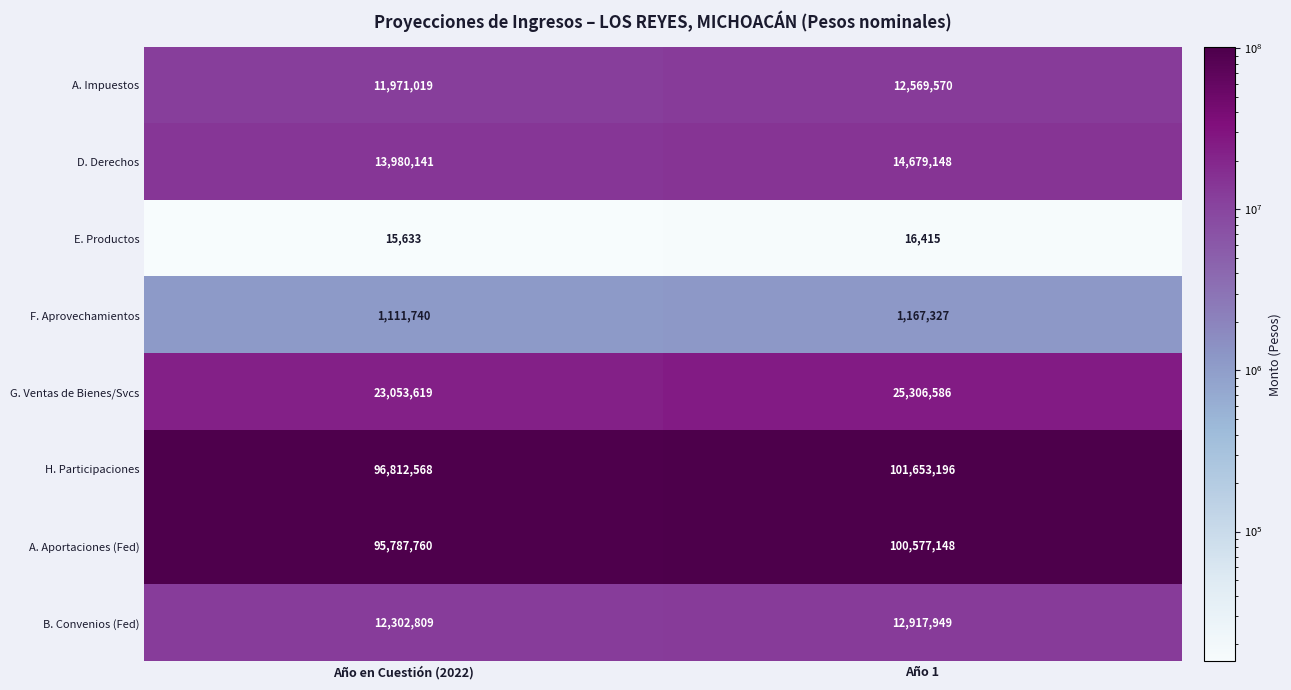

What is the difference between the A. Aportaciones (Fed) values at Año 1 and Año en Cuestión (2022)?

4789388